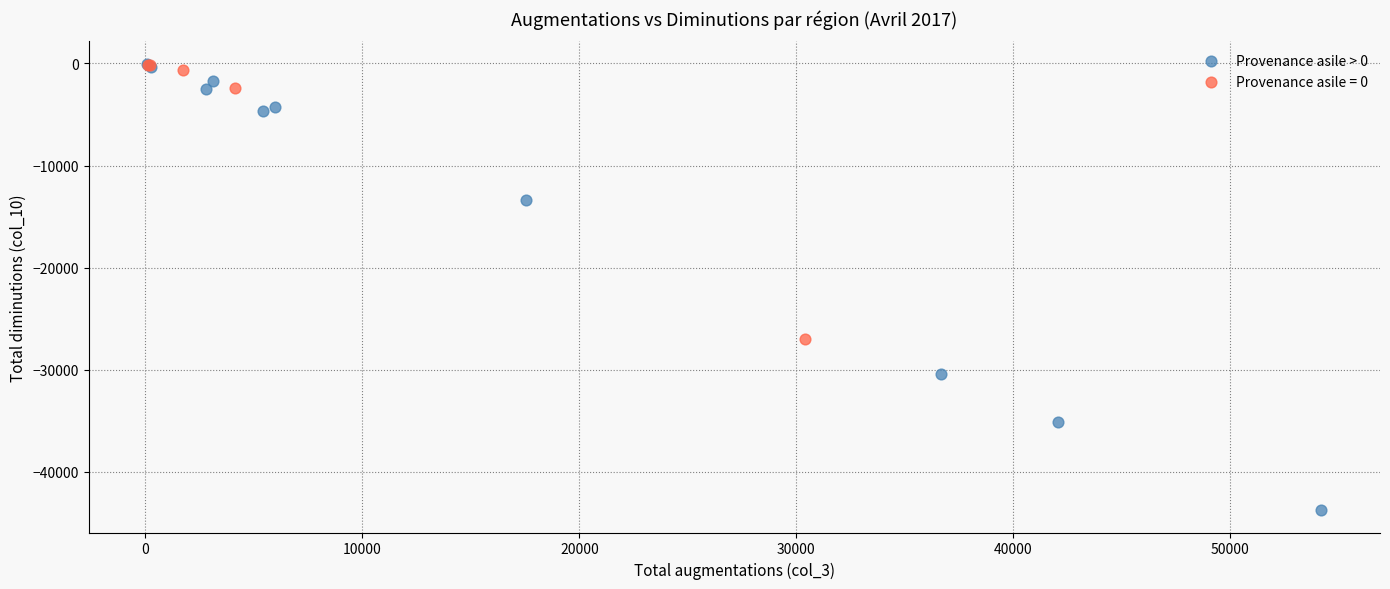

Which series has the widest spread of Y values?

Provenance asile > 0